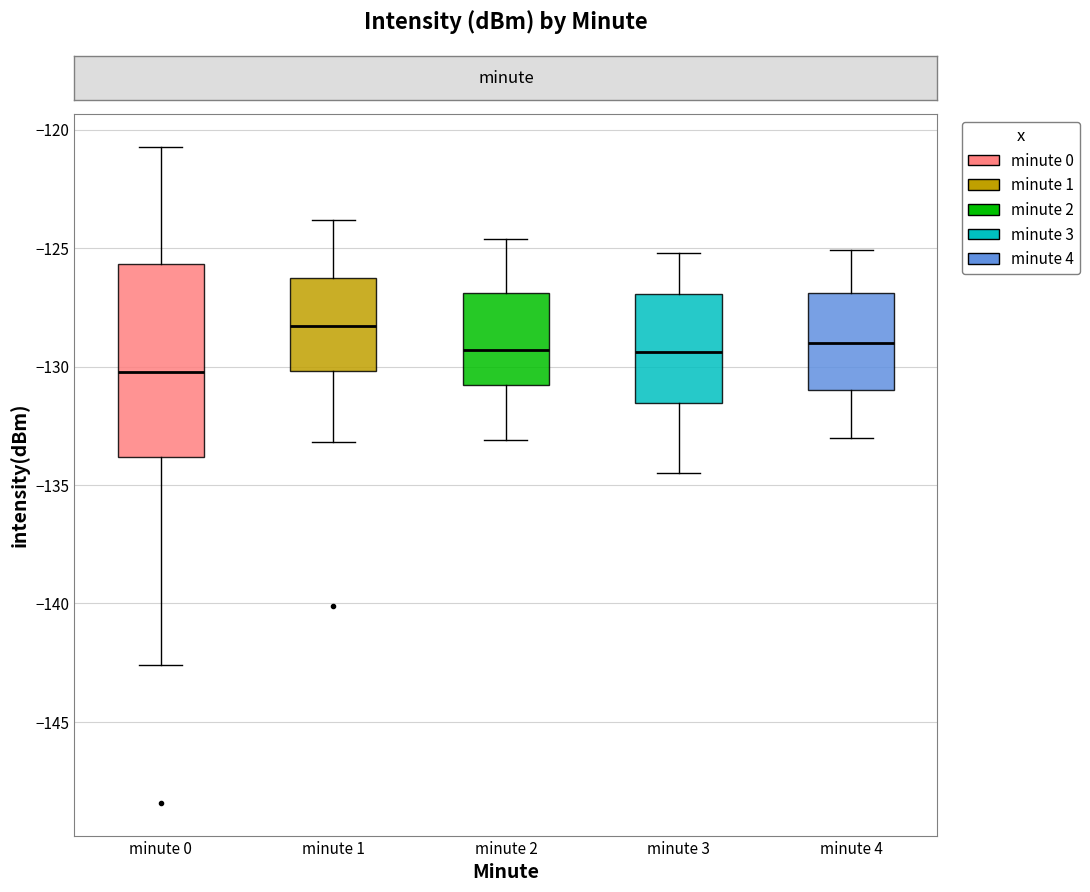

Reading left to right, read every box against the y-axis: the position of its median line, the range the box covers, and the ends of its whiskers. The values are not printed on the chart, so give them approximately, as read against the axis.

minute 0: median -130.0, box -134.0 to -125.5, whiskers -142.5 to -120.5
minute 1: median -128.5, box -130.0 to -126.5, whiskers -133.0 to -124.0
minute 2: median -129.5, box -131.0 to -127.0, whiskers -133.0 to -124.5
minute 3: median -129.5, box -131.5 to -127.0, whiskers -134.5 to -125.0
minute 4: median -129.0, box -131.0 to -127.0, whiskers -133.0 to -125.0